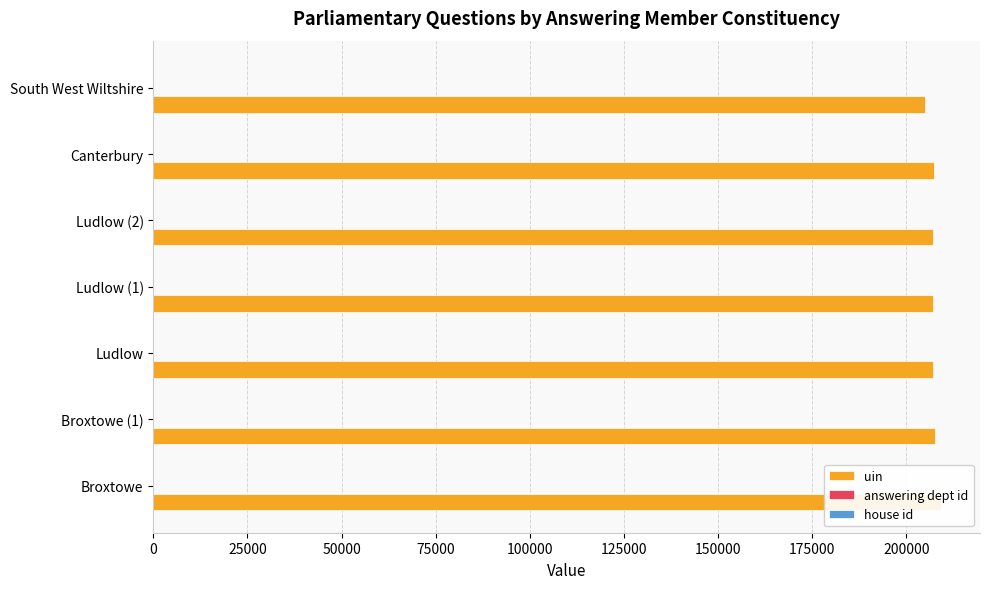

The answering dept id series shows 0.1 at 50000. True or false?

False